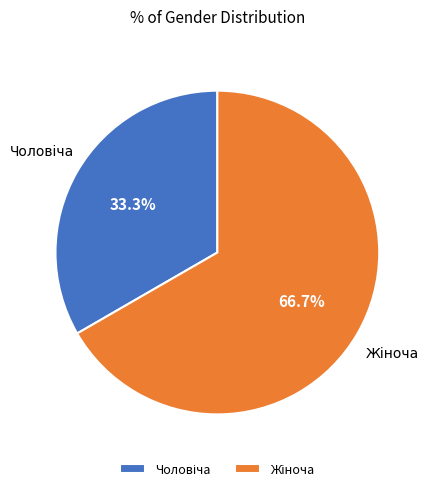

Which category has the biggest portion of the pie?

Жіноча